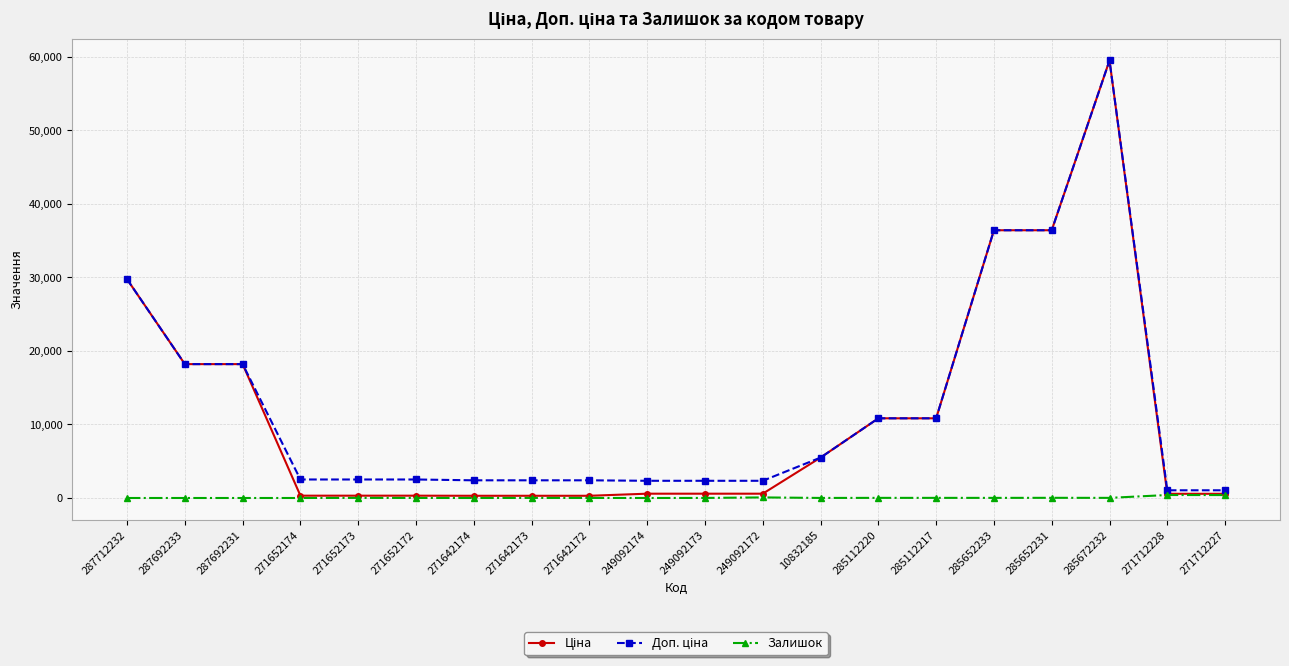

What is the maximum value shown in the chart?

59523.0